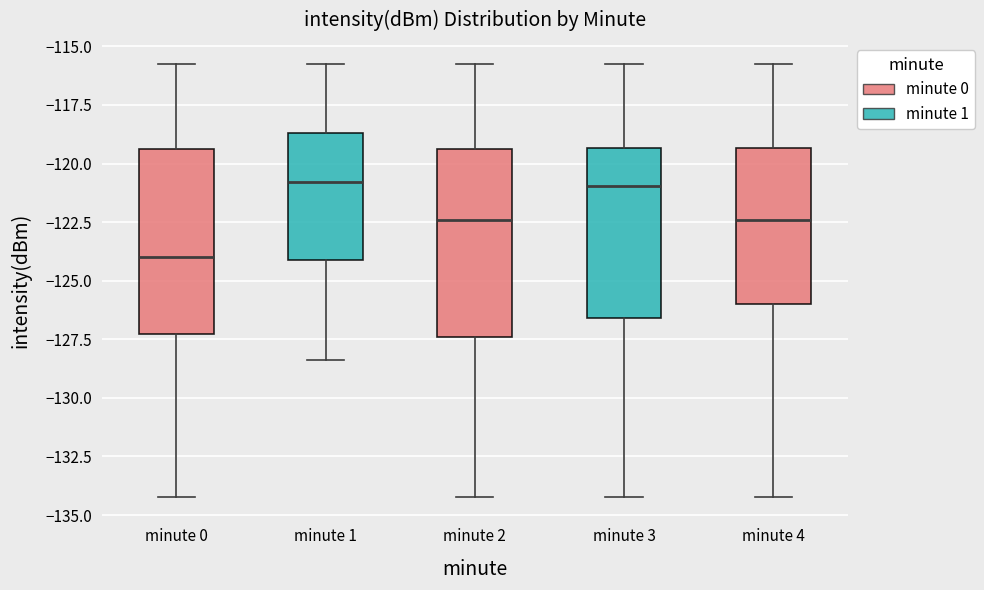

Reading left to right, transcribe this box plot: for each box, give where its median line is, the range the box spans, and where its two whiskers end, as read against the y-axis. The values are not printed on the chart, so give them approximately, as read against the axis.

minute 0: median -124.0, box -127.5 to -119.5, whiskers -134.0 to -116.0
minute 1: median -121.0, box -124.0 to -118.5, whiskers -128.5 to -116.0
minute 2: median -122.5, box -127.5 to -119.5, whiskers -134.0 to -116.0
minute 3: median -121.0, box -126.5 to -119.5, whiskers -134.0 to -116.0
minute 4: median -122.5, box -126.0 to -119.5, whiskers -134.0 to -116.0